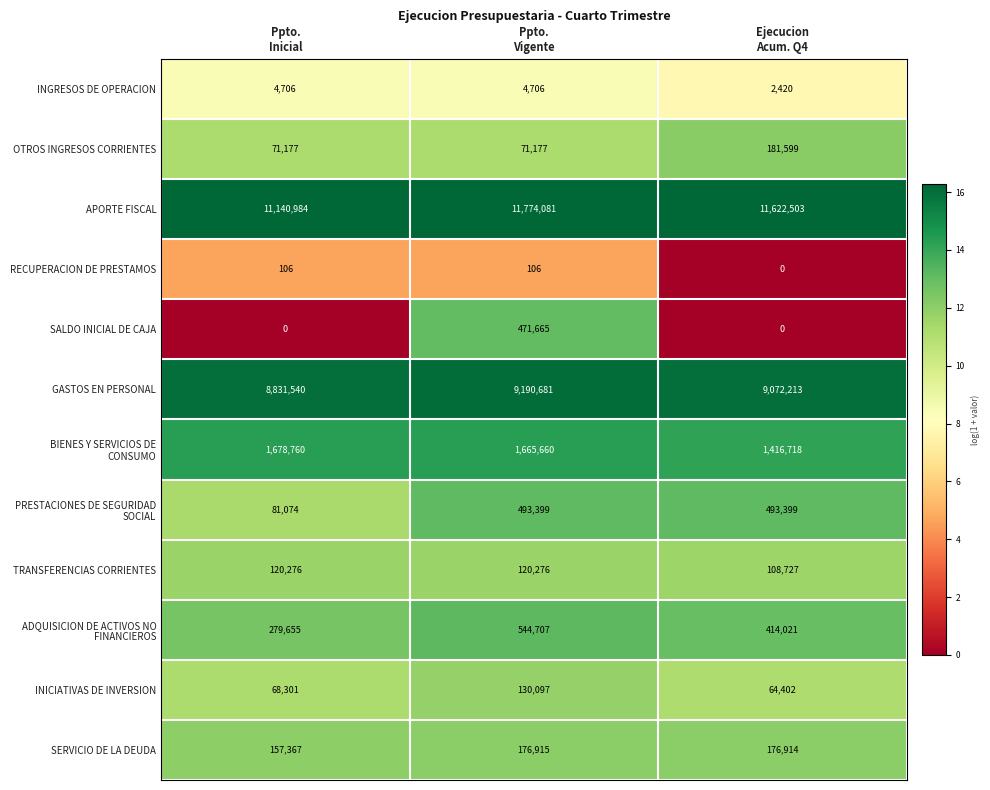

How many SALDO INICIAL DE CAJA values are between 0 and 471665?

3